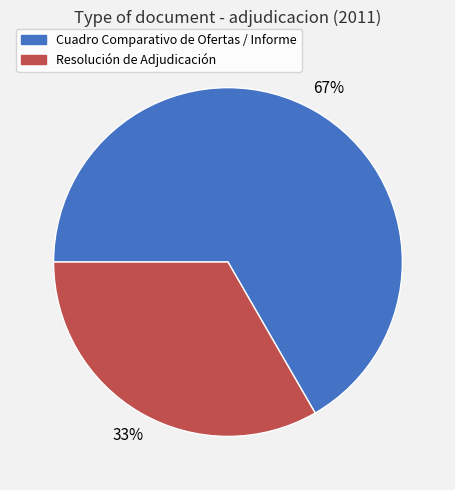

Does Resolución de Adjudicación account for over 50% of the chart?

No